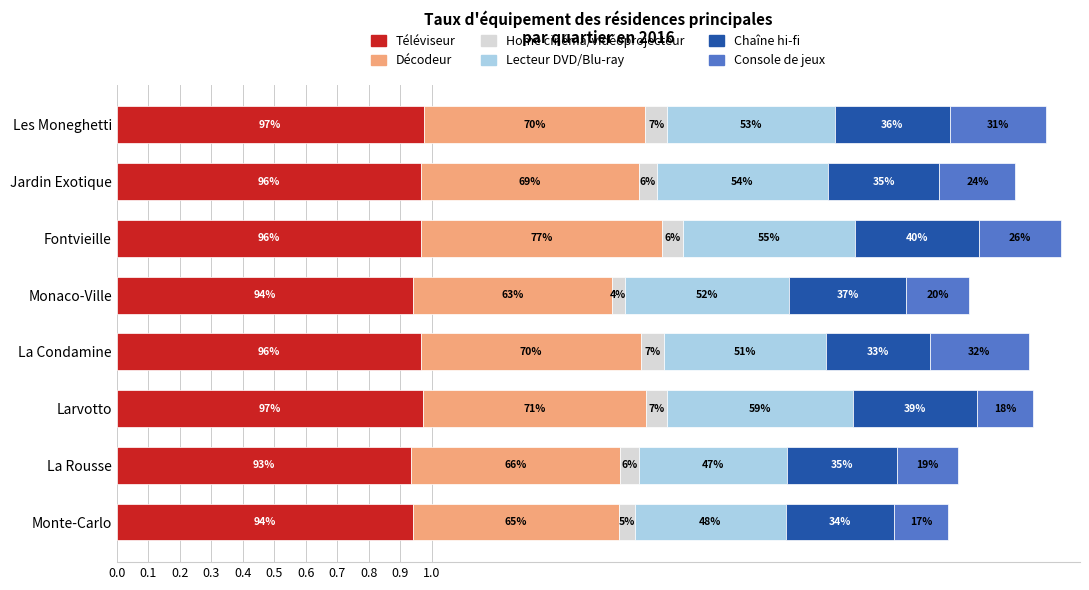

What are all the series names shown in the legend?

Téléviseur, Décodeur, Home cinéma/vidéoprojecteur, Lecteur DVD/Blu-ray, Chaîne hi-fi, Console de jeux